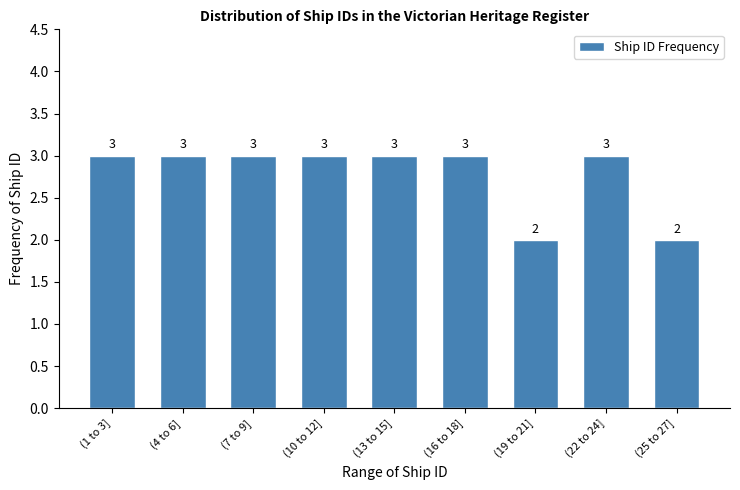

Reading left to right, extract all data points from this chart.

(1 to 3]=3	(4 to 6]=3	(7 to 9]=3	(10 to 12]=3	(13 to 15]=3	(16 to 18]=3	(19 to 21]=2	(22 to 24]=3	(25 to 27]=2